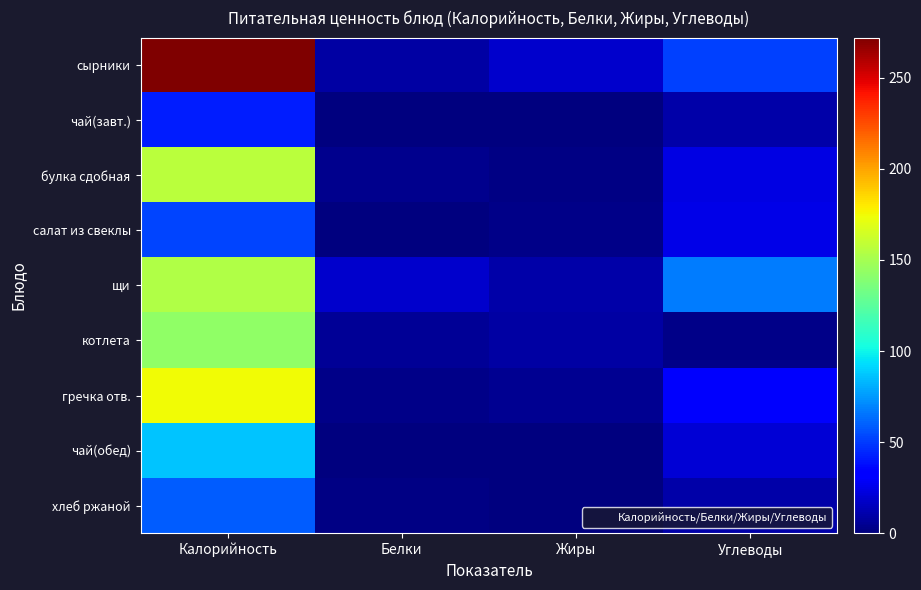

At which category is the sum across all series the highest?

Калорийность